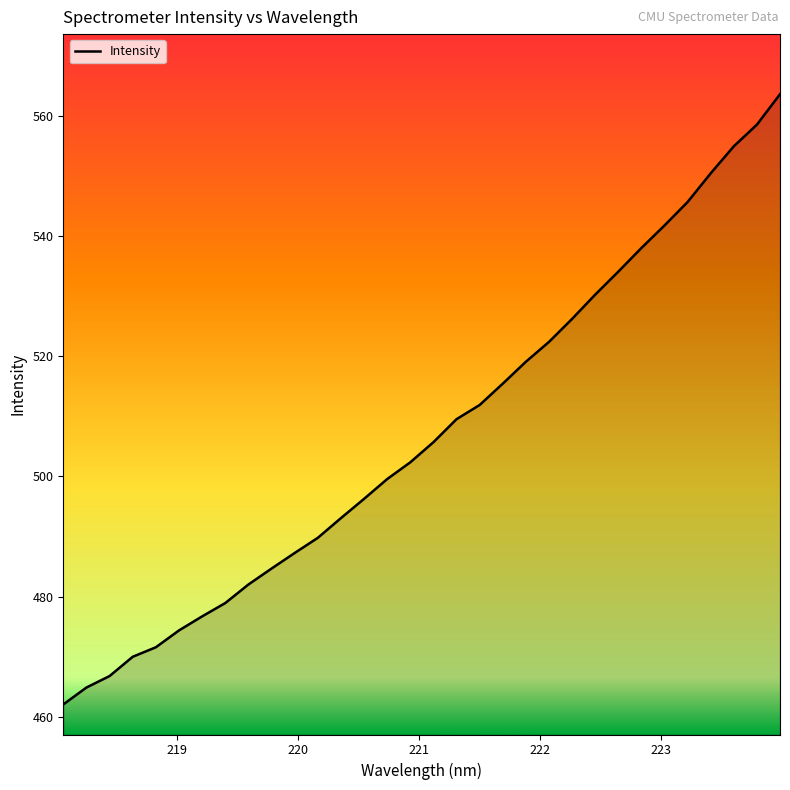

What is the sum of all values?

16227.4